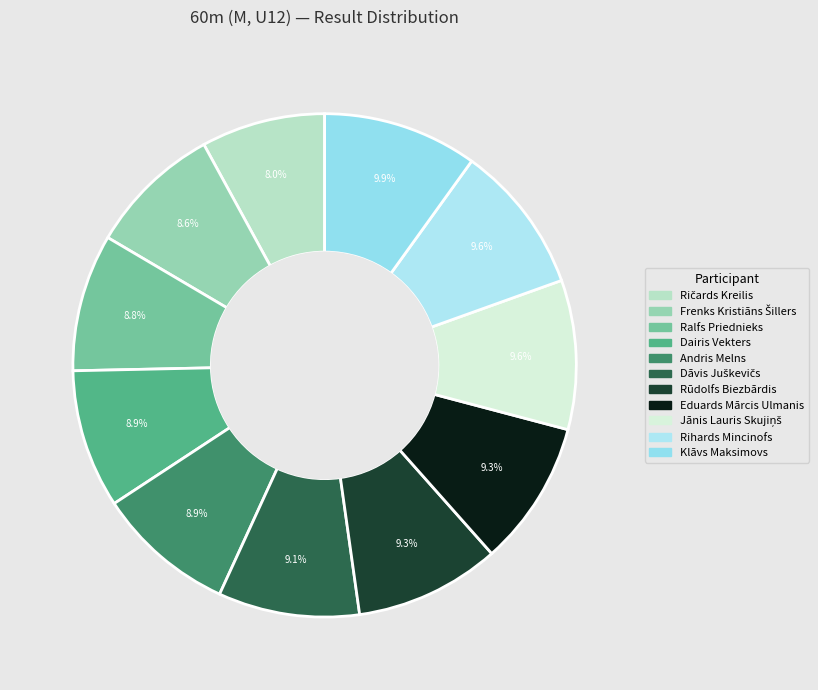

To the nearest percent, what is the combined percentage of Ralfs Priednieks and Eduards Mārcis Ulmanis?

18%